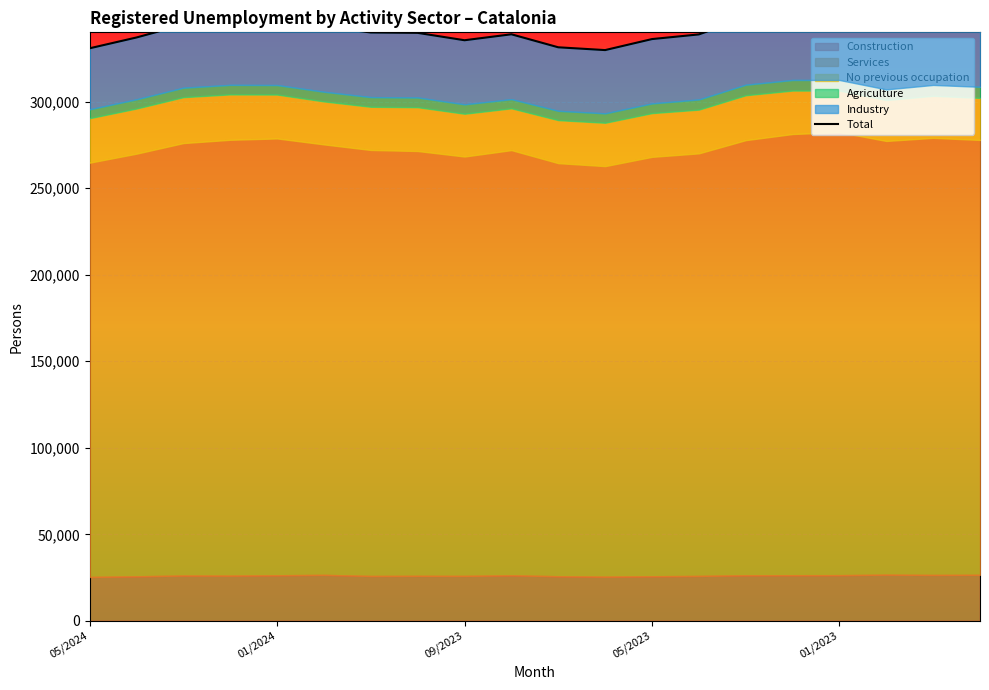

What is the sum of all values?

6833477